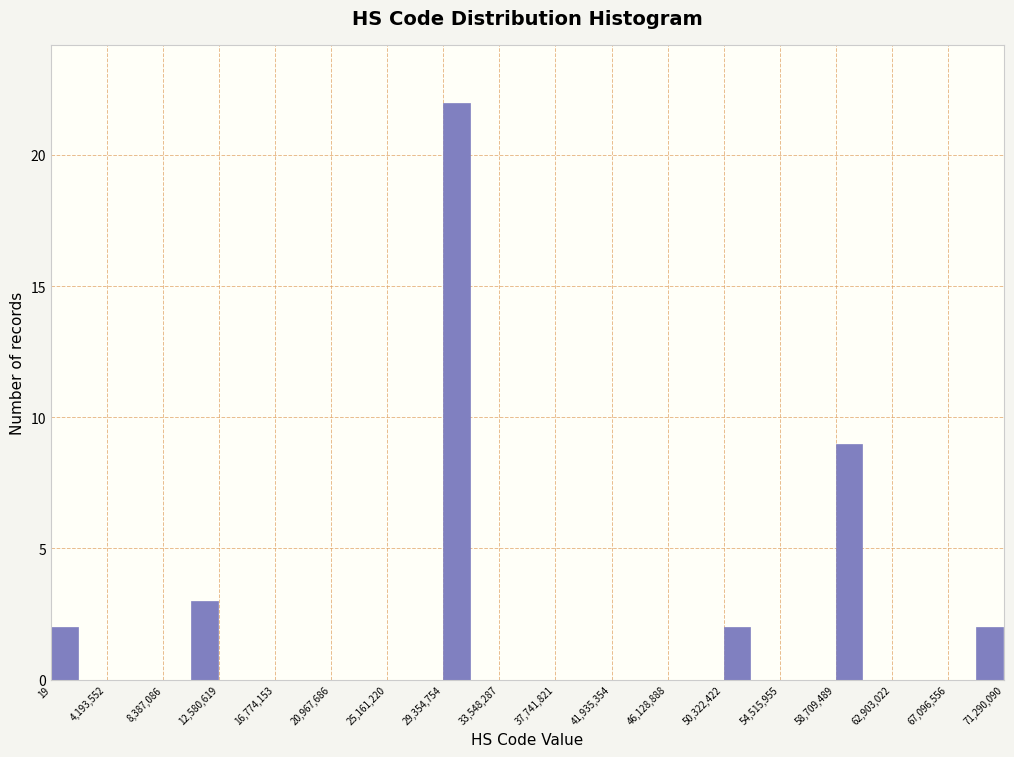

Reading left to right, list every bar in this chart as the range it spans on the x-axis followed by its height. Neither the bar edges nor the heights are printed on the chart, so give them approximately, as read against the axes.

0 to 2000000: 2
2000000 to 4000000: 0
4000000 to 6500000: 0
6500000 to 8500000: 0
8500000 to 10500000: 0
10500000 to 12500000: 3
12500000 to 14500000: 0
14500000 to 17000000: 0
17000000 to 19000000: 0
19000000 to 21000000: 0
21000000 to 23000000: 0
23000000 to 25000000: 0
25000000 to 27500000: 0
27500000 to 29500000: 0
29500000 to 31500000: 22
31500000 to 33500000: 0
33500000 to 35500000: 0
35500000 to 37500000: 0
37500000 to 40000000: 0
40000000 to 42000000: 0
42000000 to 44000000: 0
44000000 to 46000000: 0
46000000 to 48000000: 0
48000000 to 50500000: 0
50500000 to 52500000: 2
52500000 to 54500000: 0
54500000 to 56500000: 0
56500000 to 58500000: 0
58500000 to 61000000: 9
61000000 to 63000000: 0
63000000 to 65000000: 0
65000000 to 67000000: 0
67000000 to 69000000: 0
69000000 to 71500000: 2